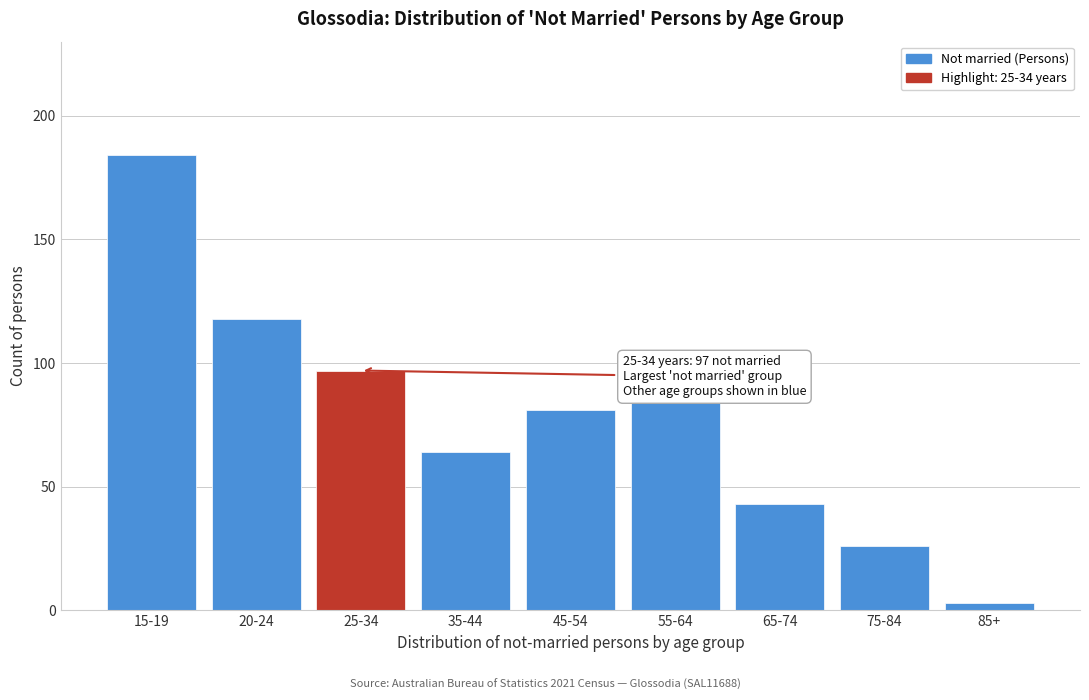

Reading left to right, list all the values displayed in this chart.

15-19=184	20-24=118	25-34=97	35-44=64	45-54=81	55-64=84	65-74=43	75-84=26	85+=3